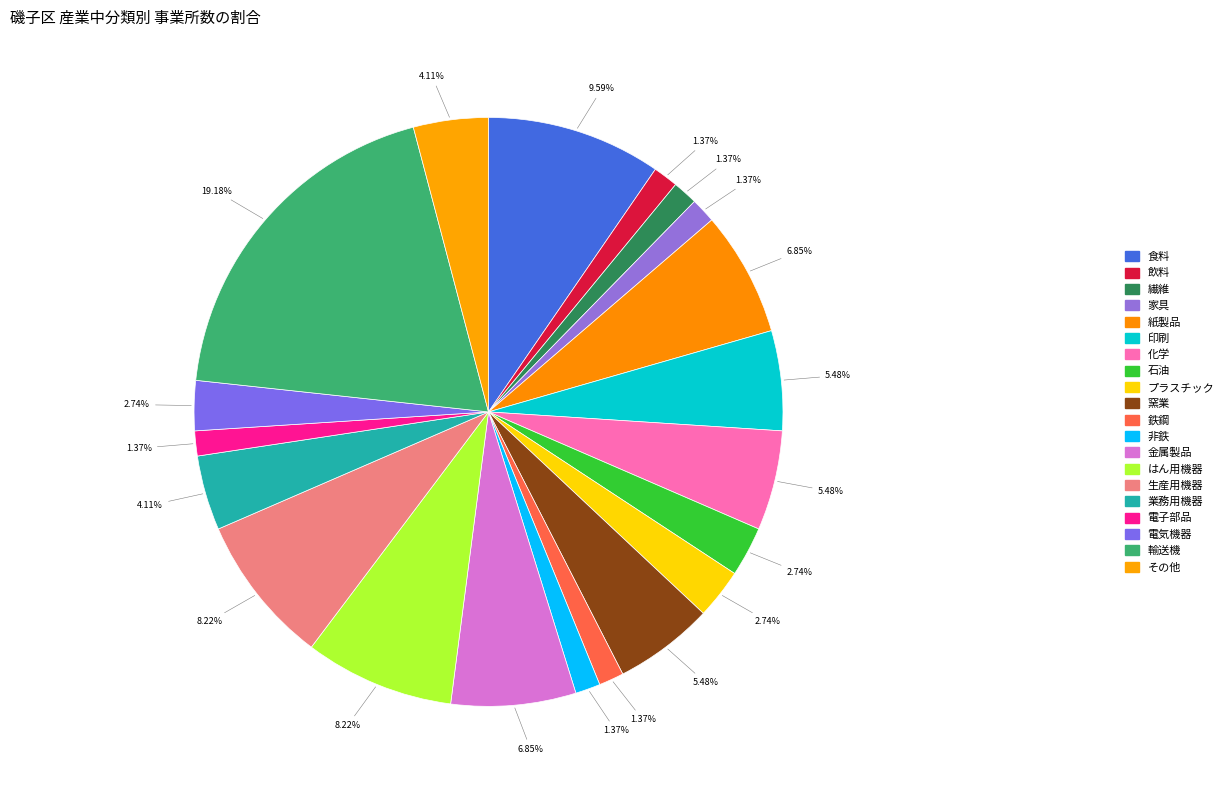

Approximately how many times larger is the value at 業務用機器 compared to 化学?

0.8